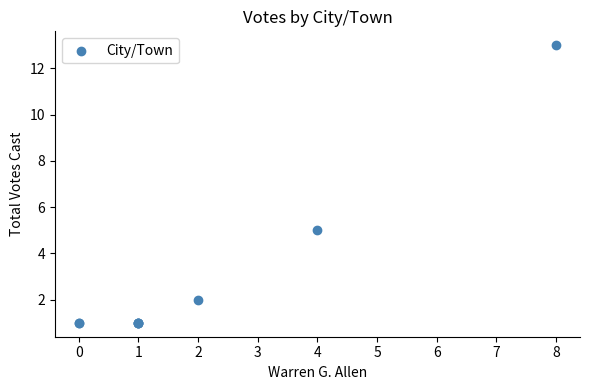

What Y value in the scatter plot is closest to 7?

5